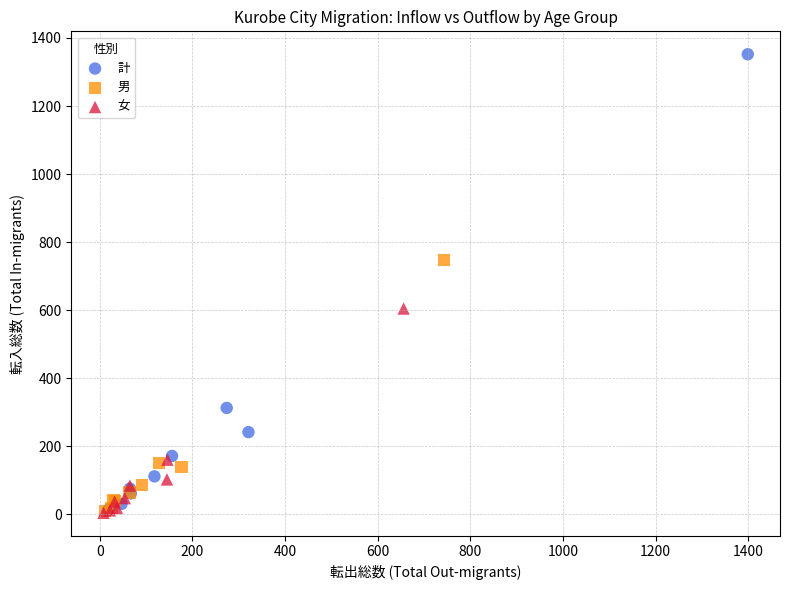

Which series has the widest spread of Y values?

計